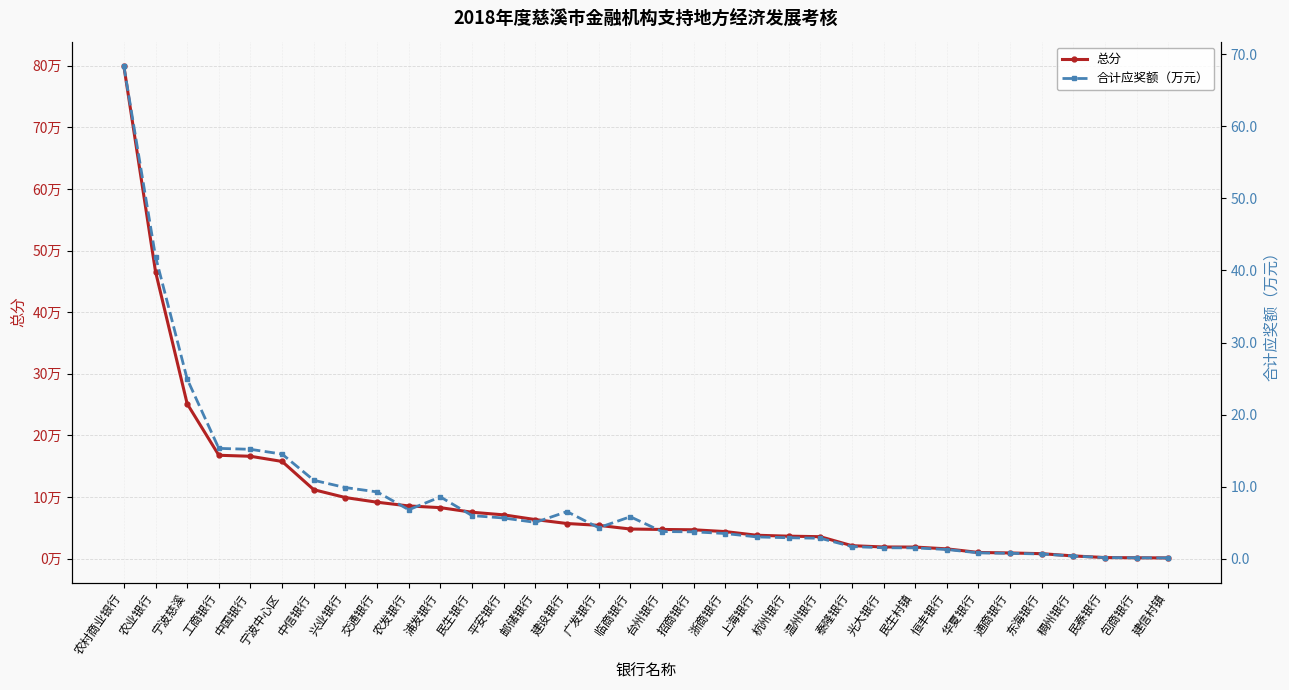

Rank the series at 临商银行 from highest to lowest value.

总分, 合计应奖额（万元）